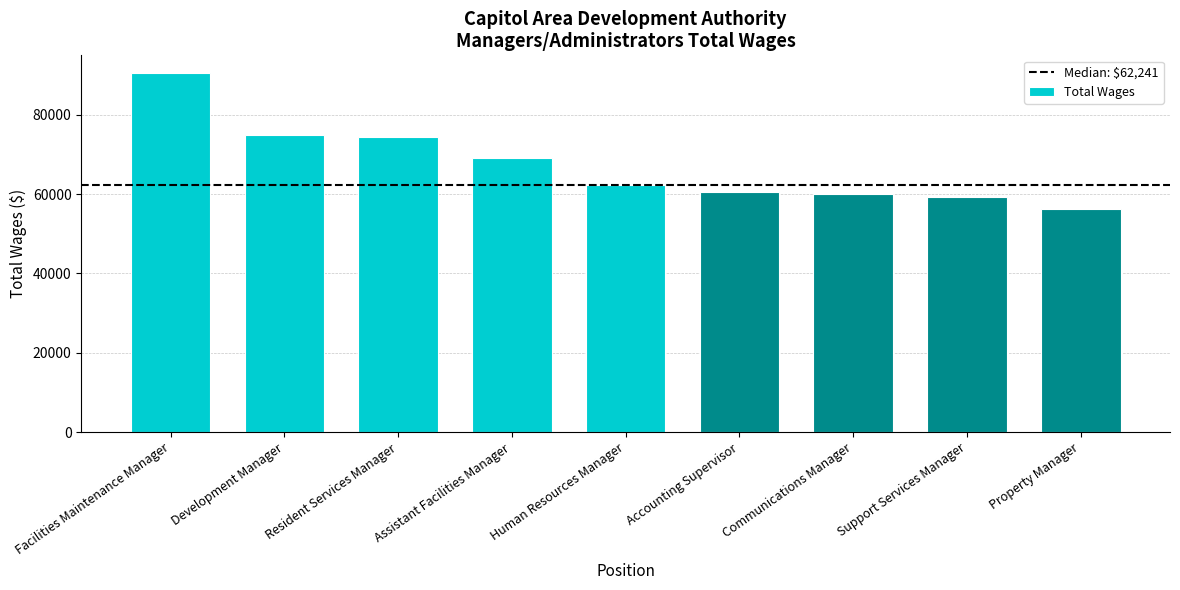

The chart shows a value of 117457 at Resident Services Manager. True or false?

False